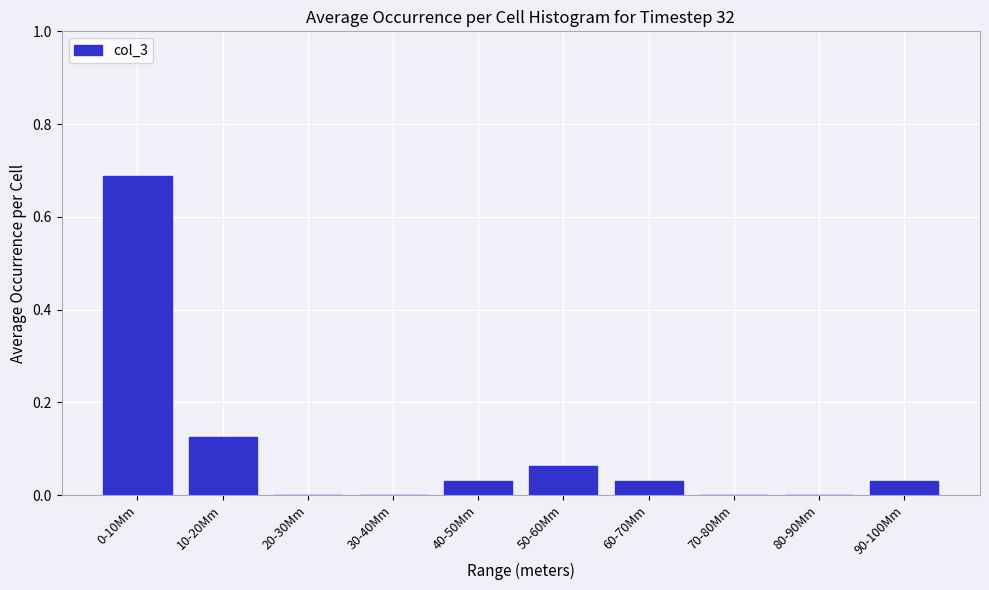

The value at 0-10Mm is 0.1. True or false?

False